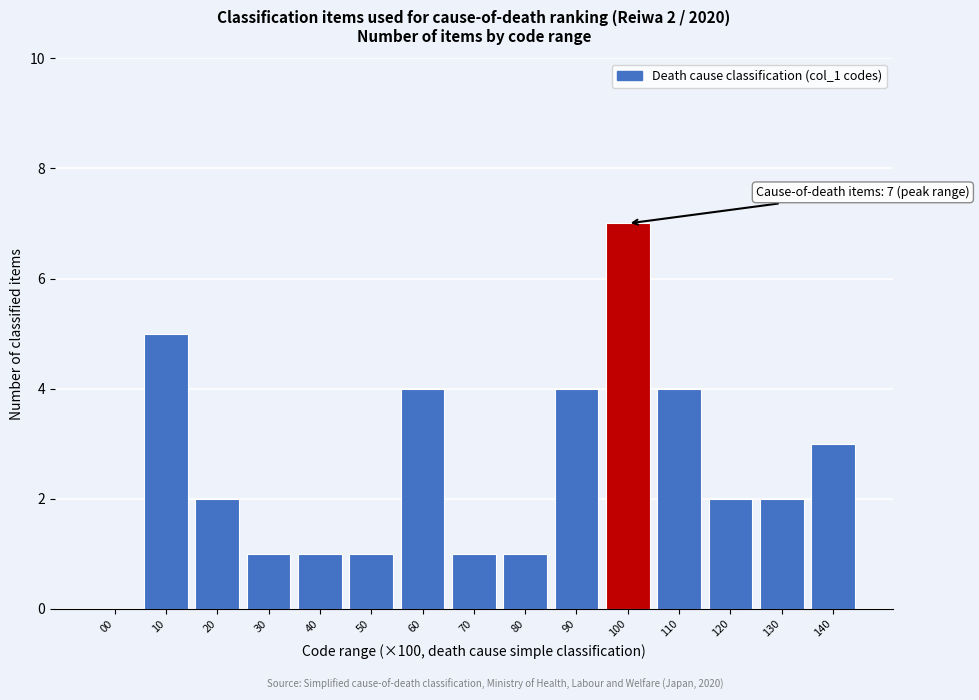

Reading left to right, what are all the values shown in this chart?

00=0	10=5	20=2	30=1	40=1	50=1	60=4	70=1	80=1	90=4	100=7	110=4	120=2	130=2	140=3